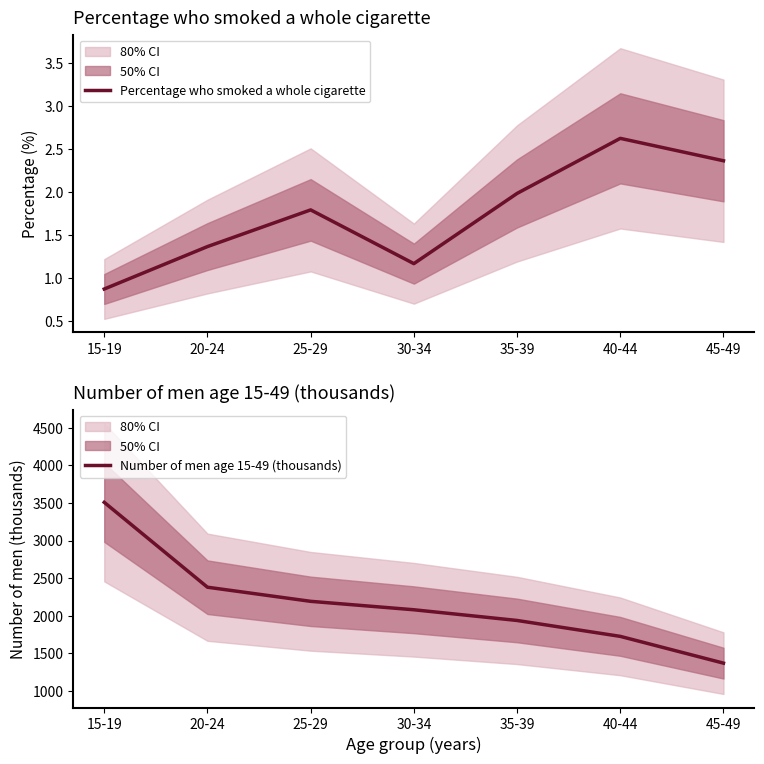

The Number of men age 15-49 (thousands) series shows 681.4 at 45-49. True or false?

False